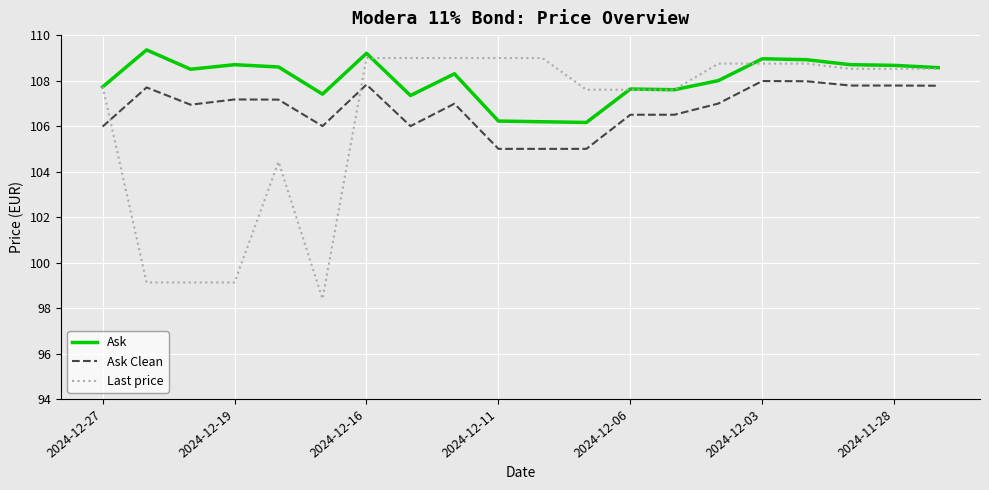

Which series has the largest total across all categories?

Ask